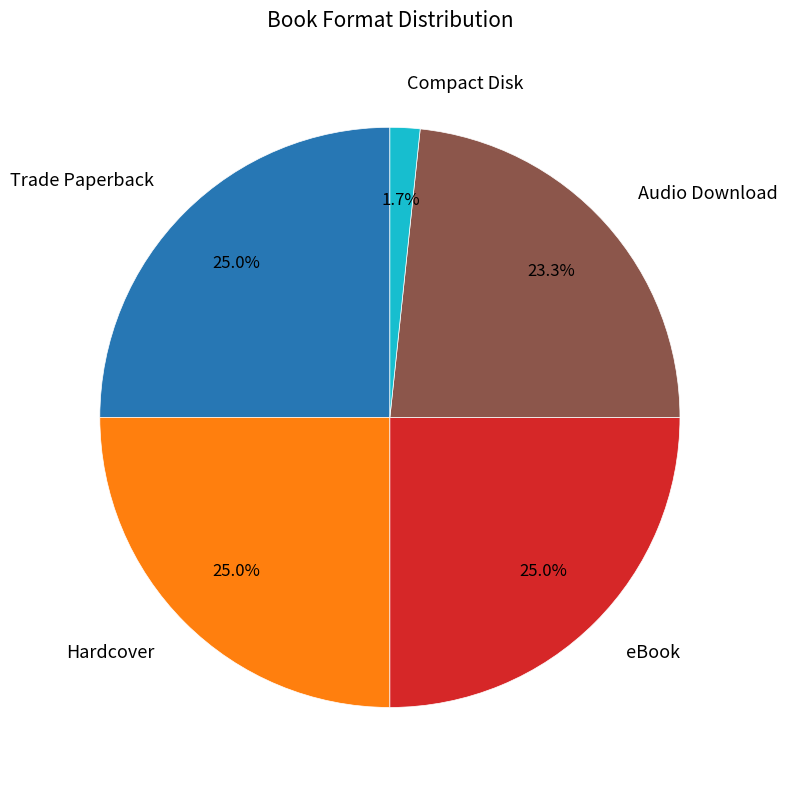

Is there a majority slice in this chart?

No